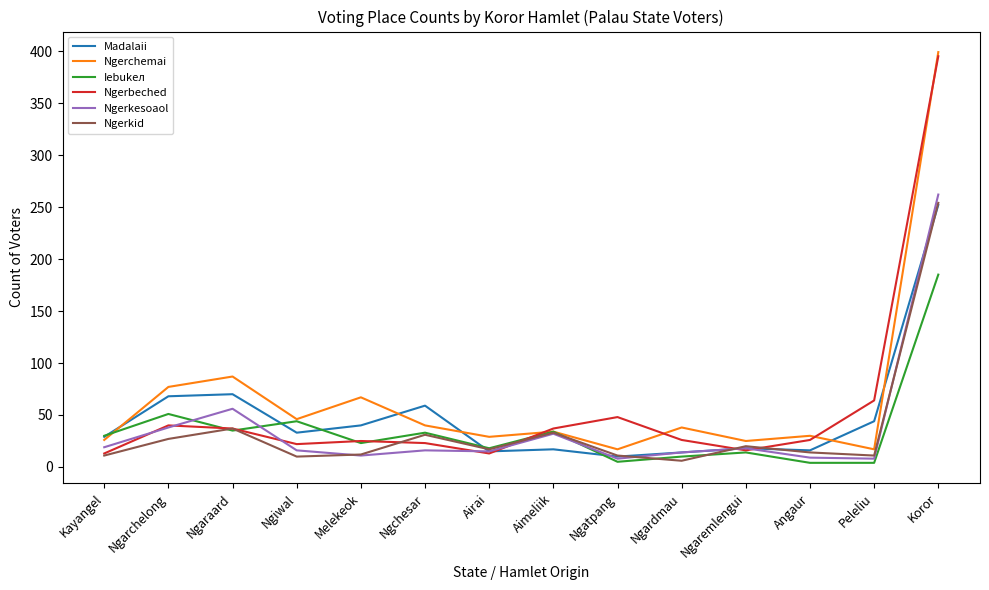

Where do Ngerkesoaol and Iebukел first cross each other?

Ngarchelong and Ngaraard